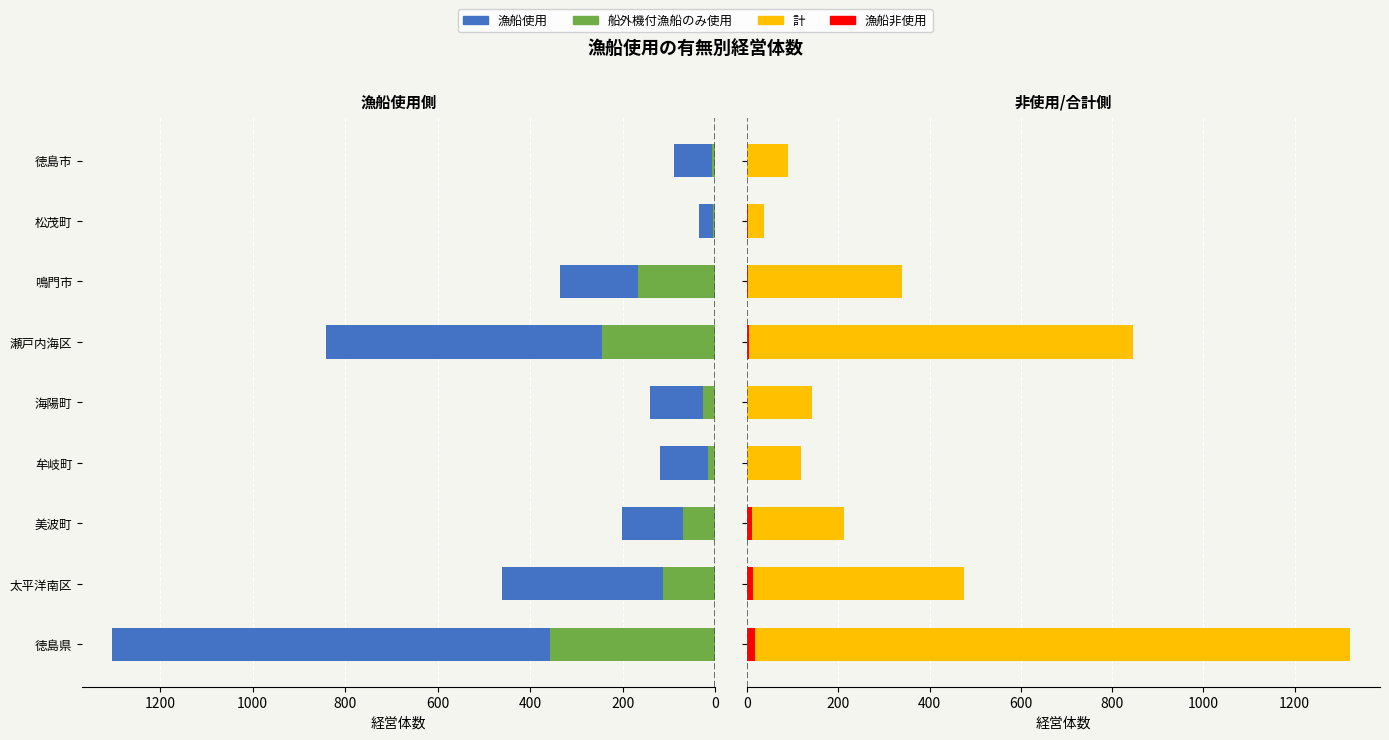

How many values in the 船外機付漁船のみ使用 series exceed 70?

4